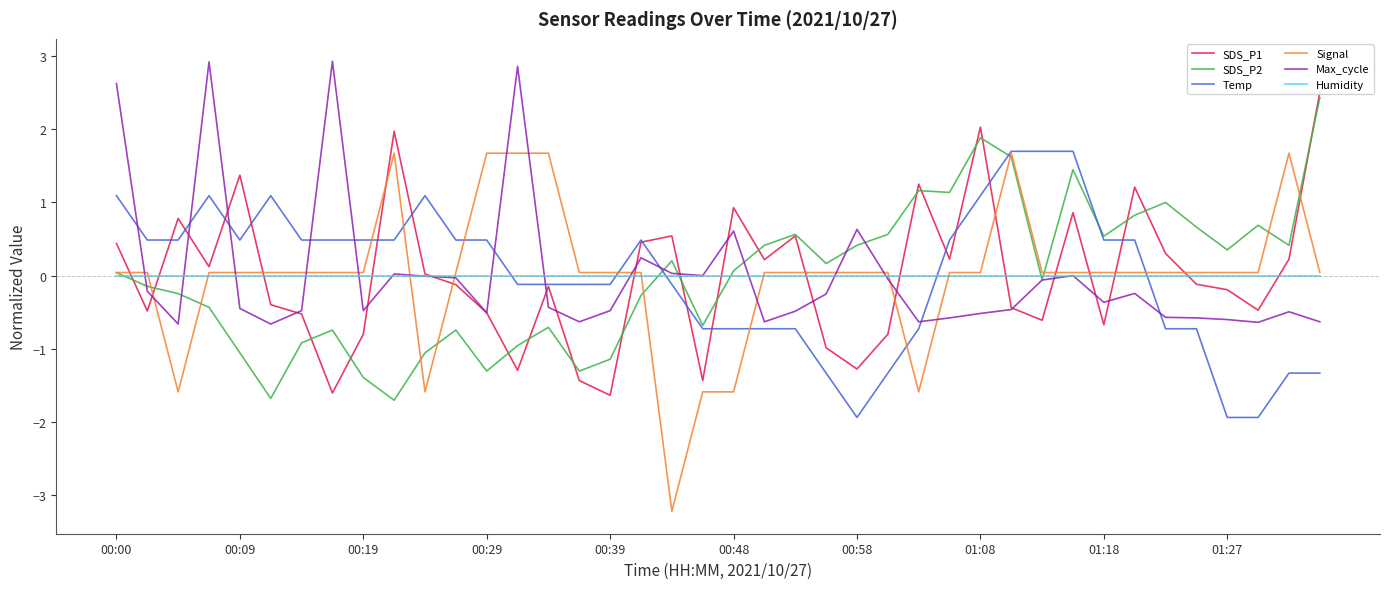

Which series has the widest spread of values?

Signal